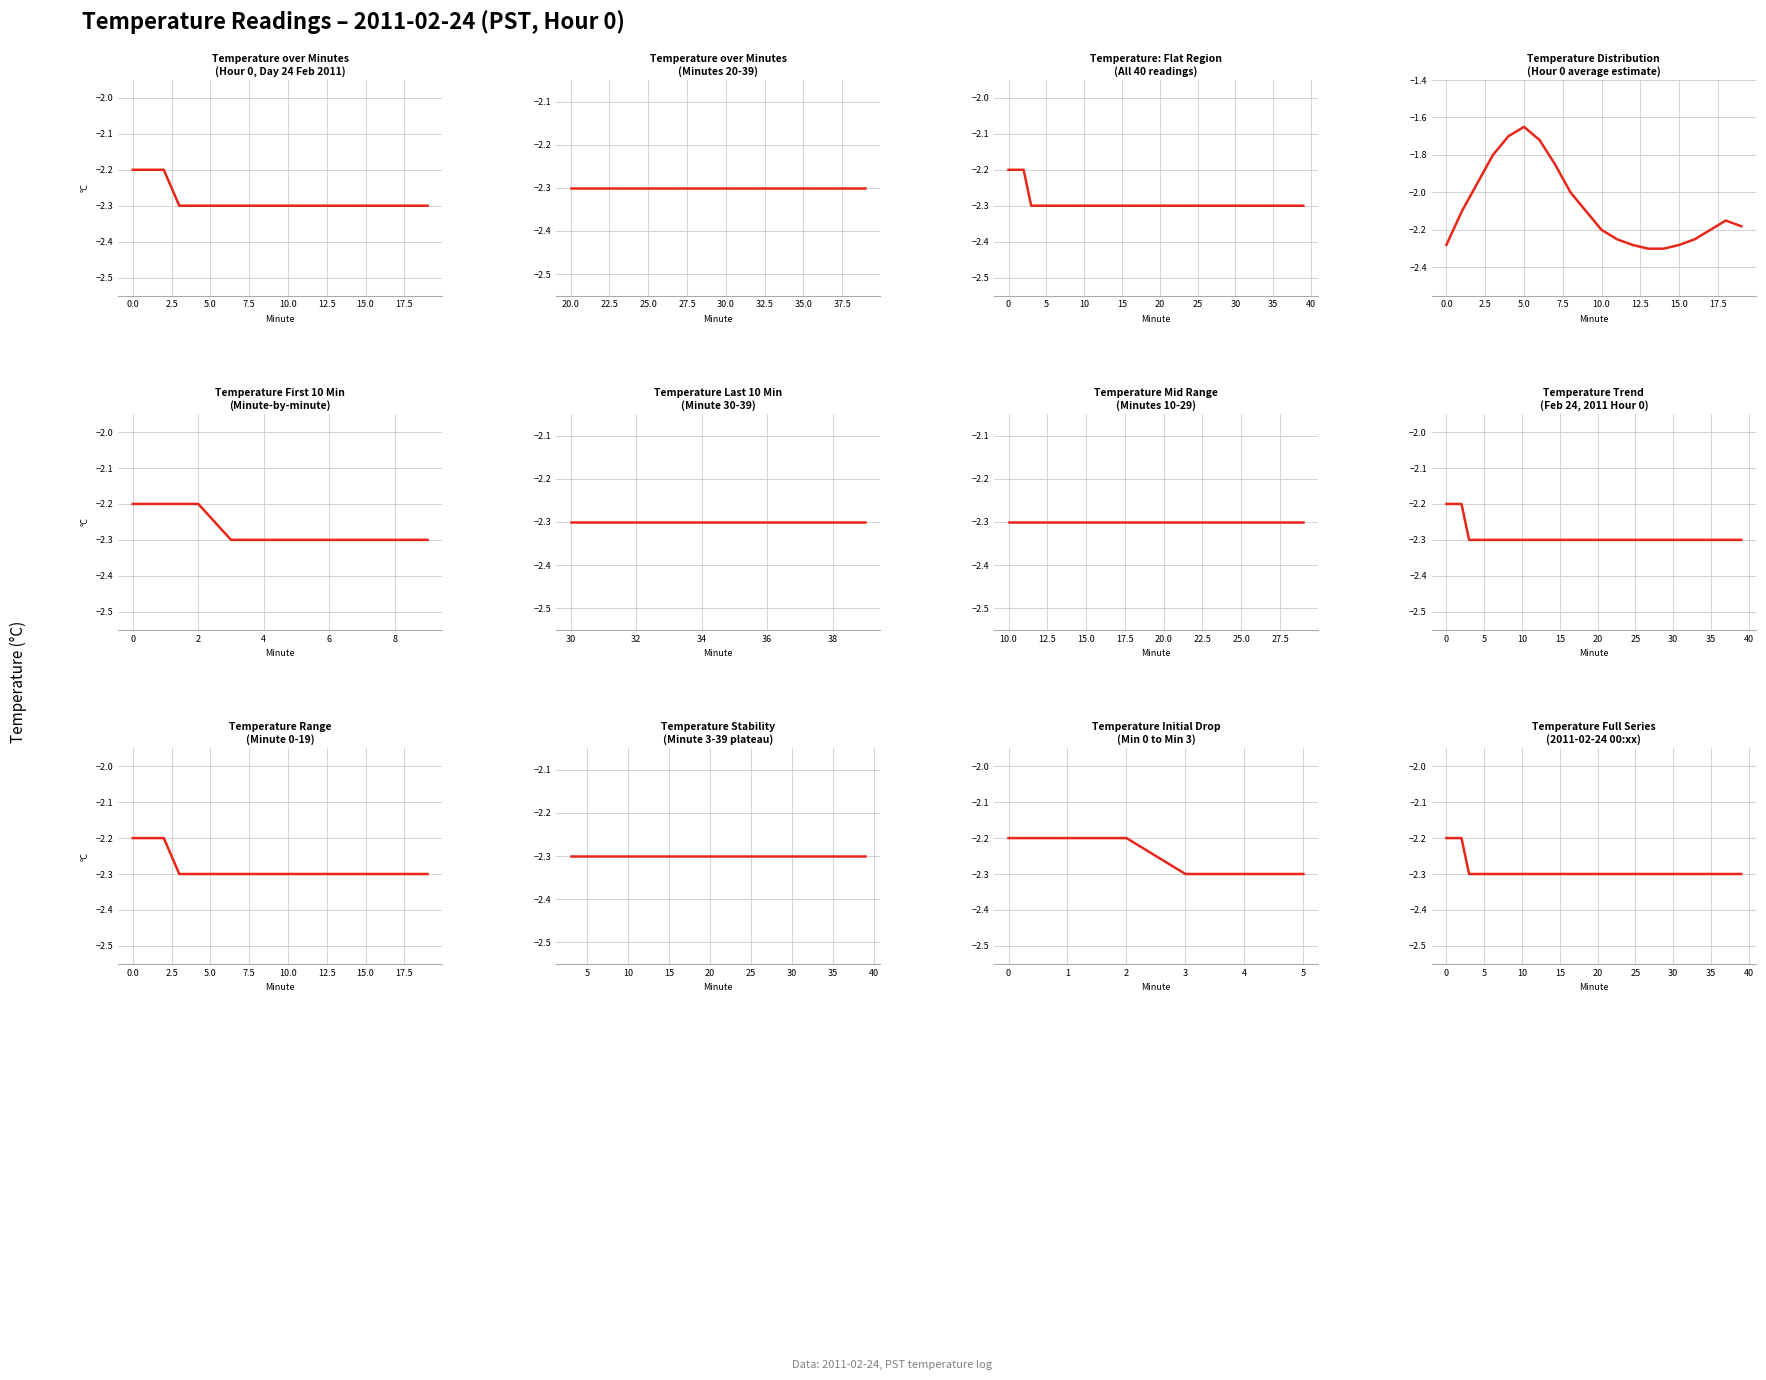

True or false: the data shows -2.3 at 18.

True